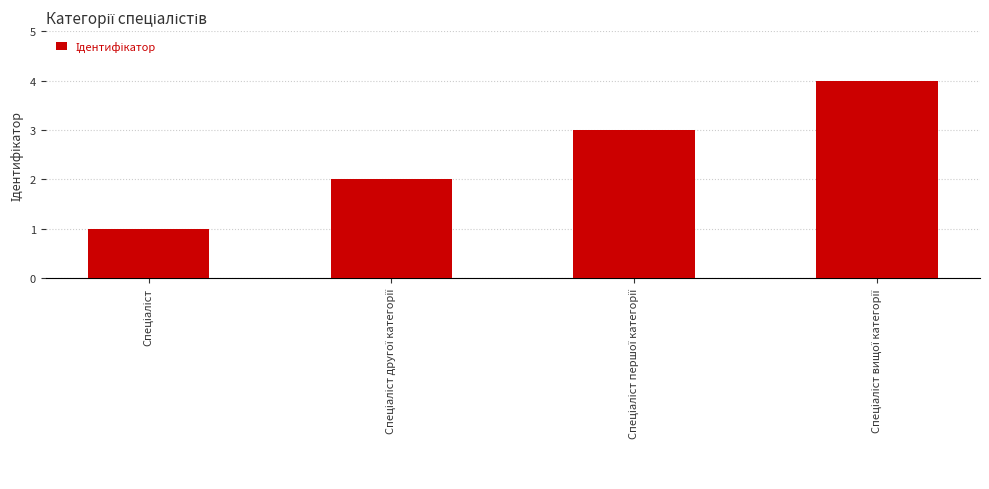

Reading left to right, what are all the values shown in this chart?

1	2	3	4